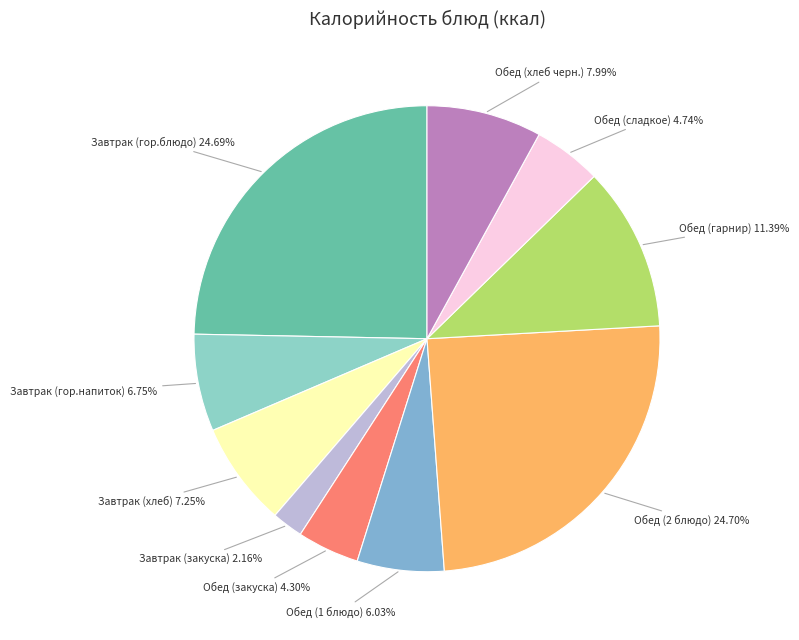

Is there a majority slice in this chart?

No